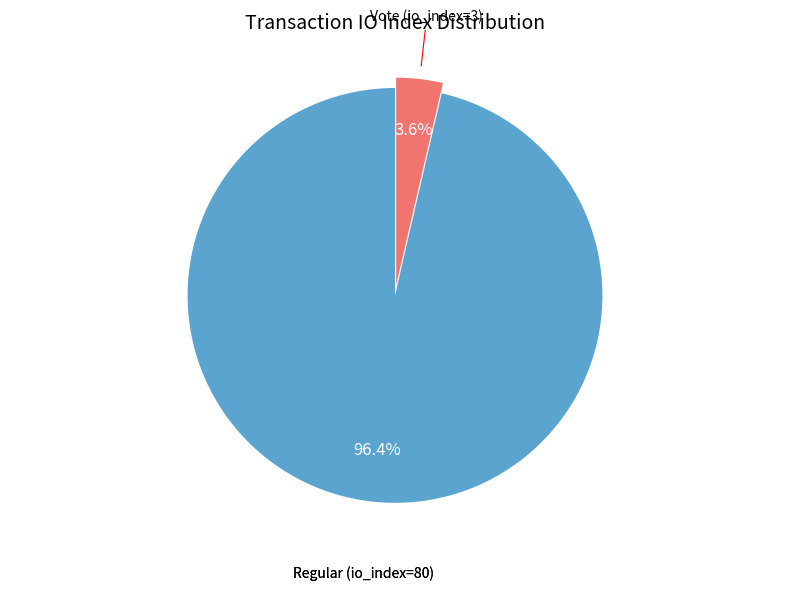

How many segments does this pie chart have?

2